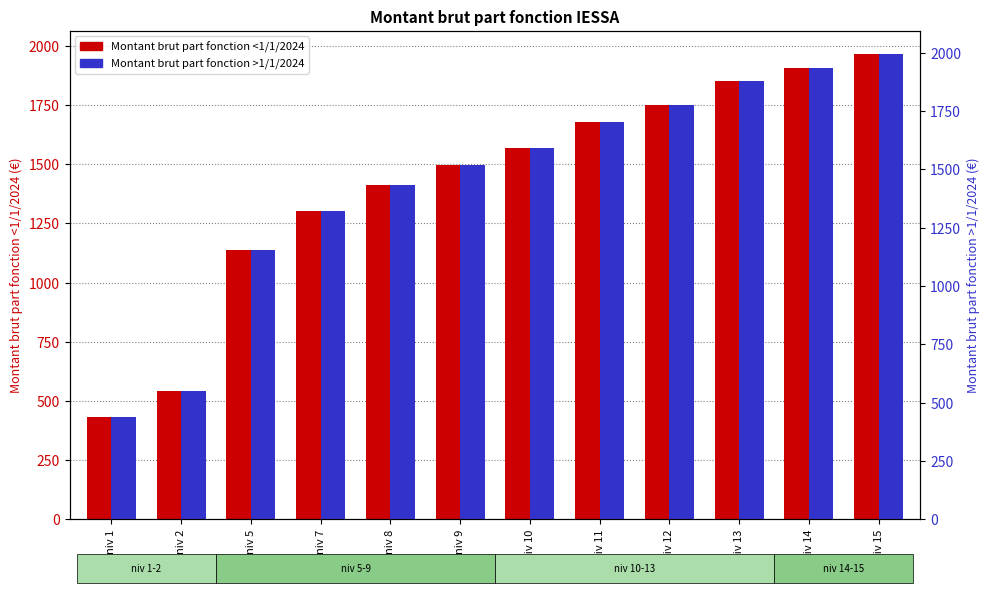

How many values in the Montant brut part fonction <1/1/2024 series are below 1568?

6